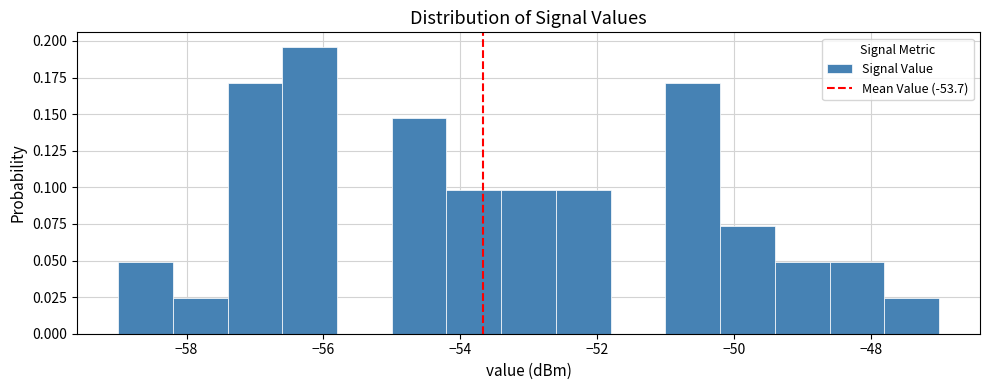

How tall is the bar that spans -48.6 to -47.8 on the x-axis? The values are not printed on the chart, so give them approximately, as read against the axis.

0.050